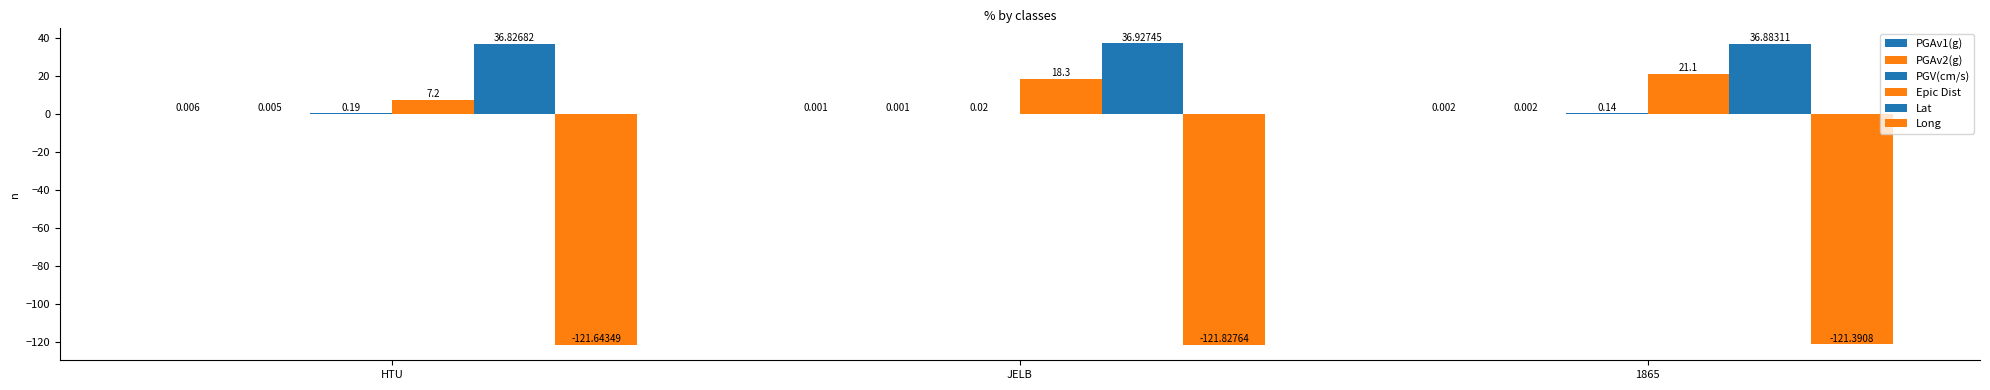

What is the difference between the highest and lowest values at 1865?

158.3